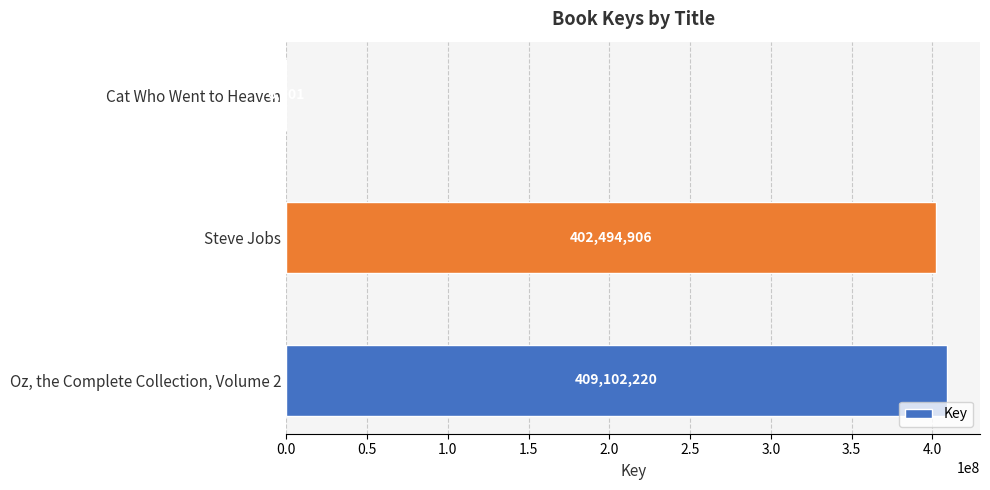

True or false: the data shows 148636679 at Steve Jobs.

False